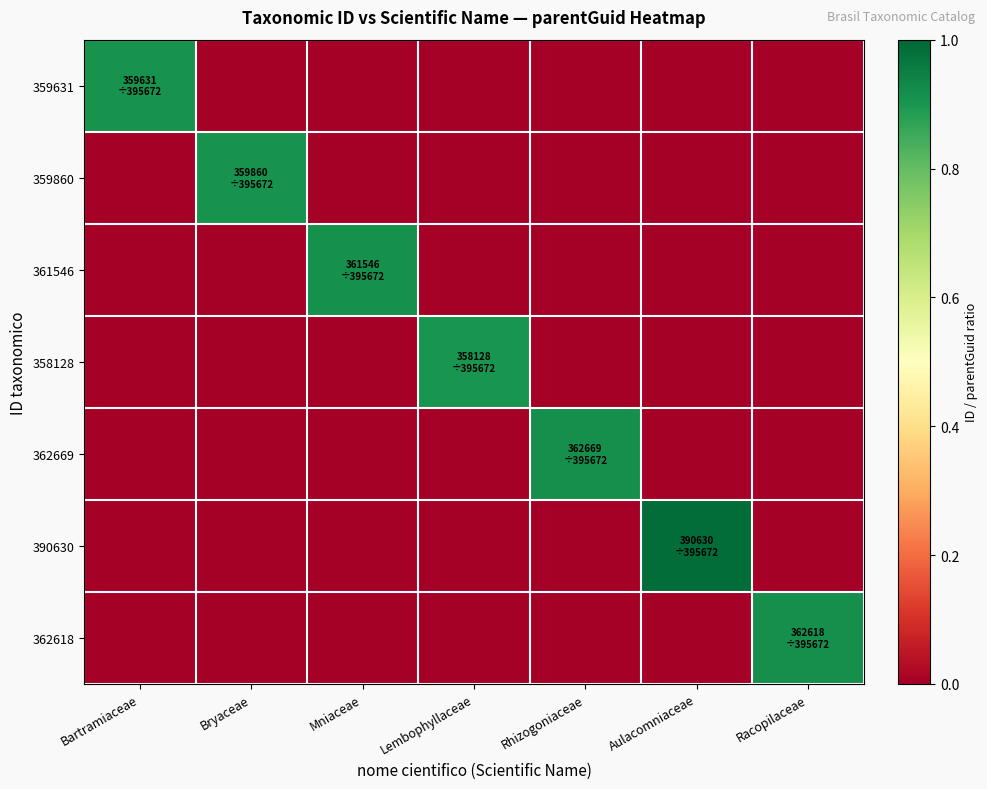

Which series has the largest range (max minus min)?

390630